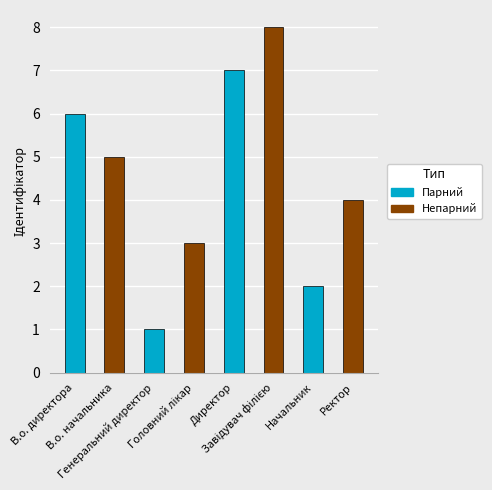

How many categories are shown in the chart?

8